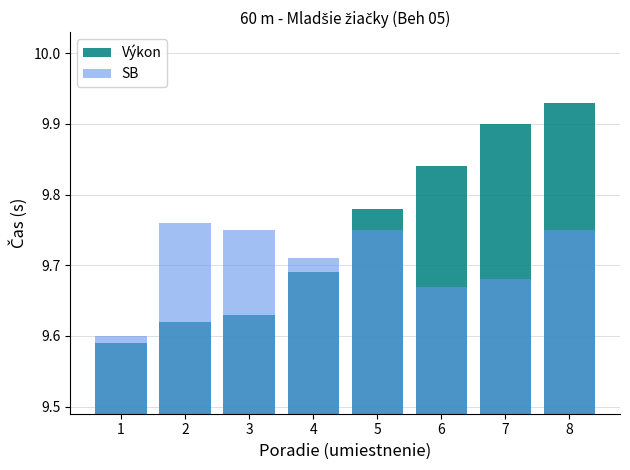

Between 3 and 1, which is larger?

3